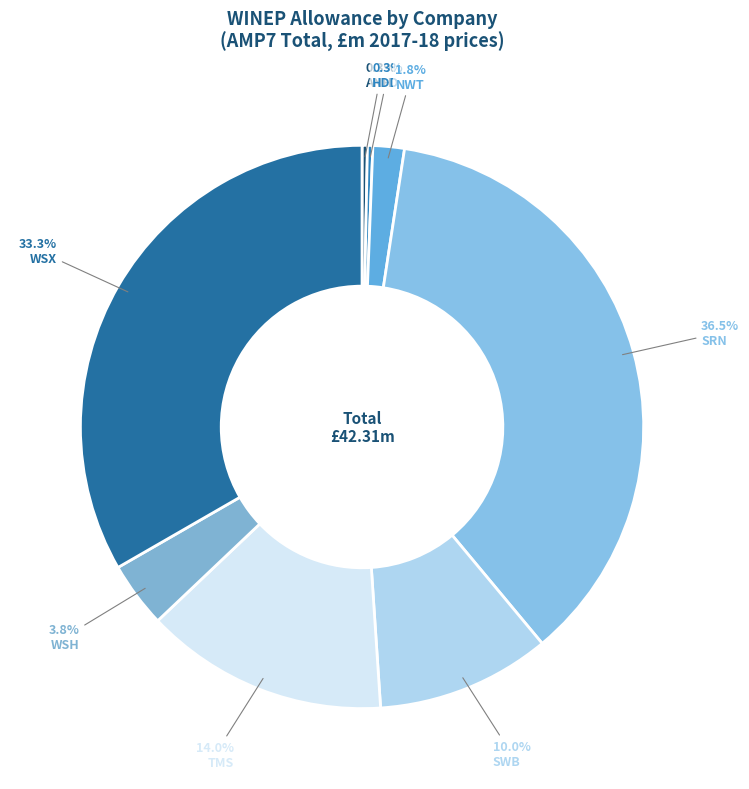

To the nearest percent, what is the difference between the HDD and NWT slice percentages?

1%